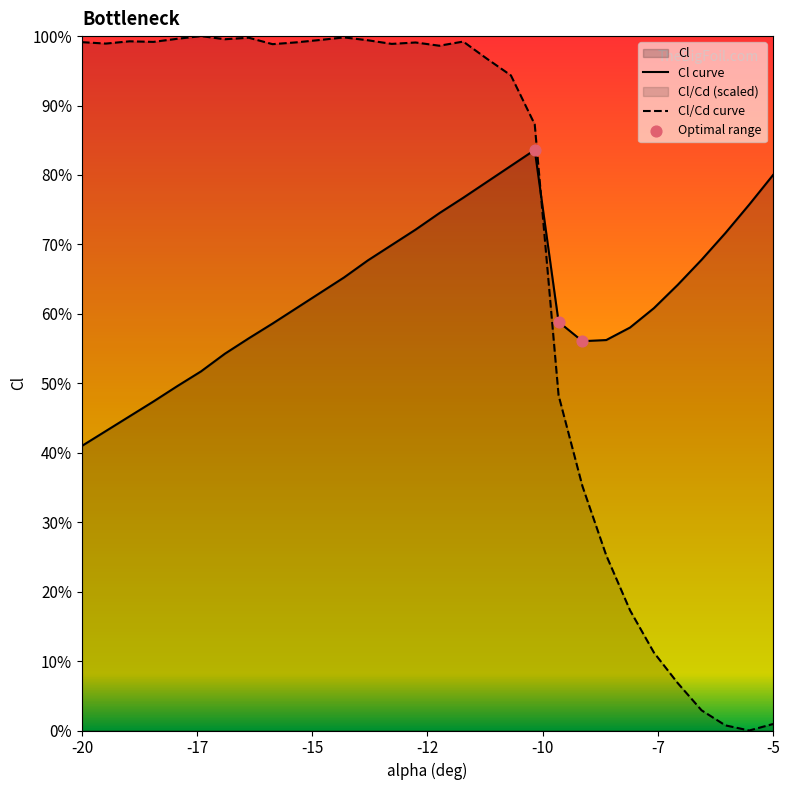

Which series has the largest Y range (max minus min)?

Cl/Cd